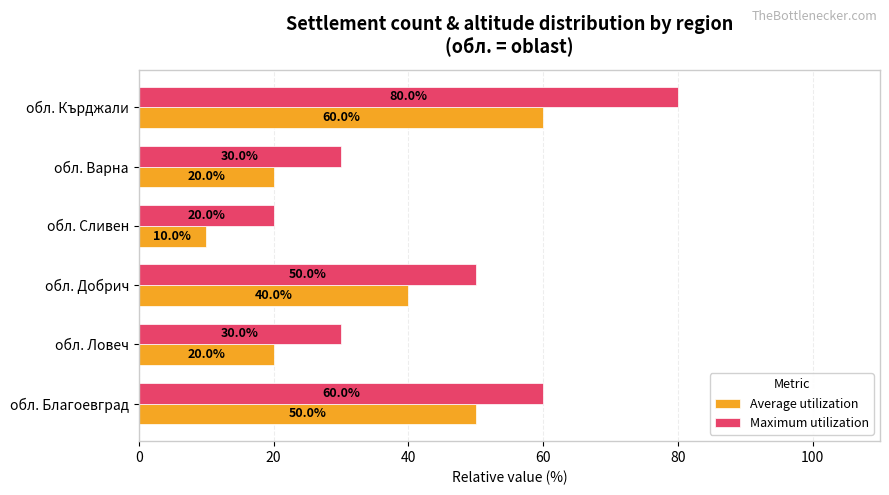

At which category is the sum across all series the highest?

обл. Кърджали